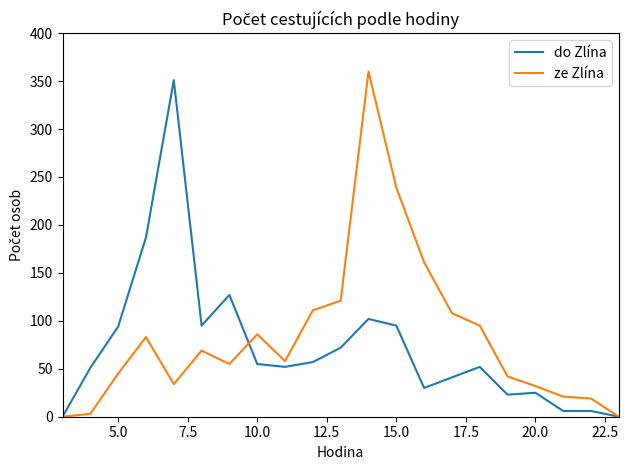

What is the greatest value displayed?

360